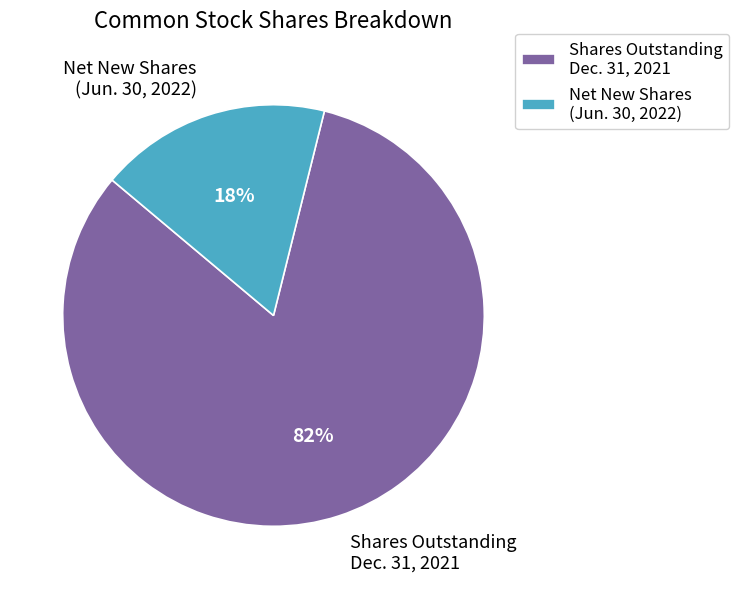

Which slice is the largest?

Shares Outstanding Dec. 31, 2021